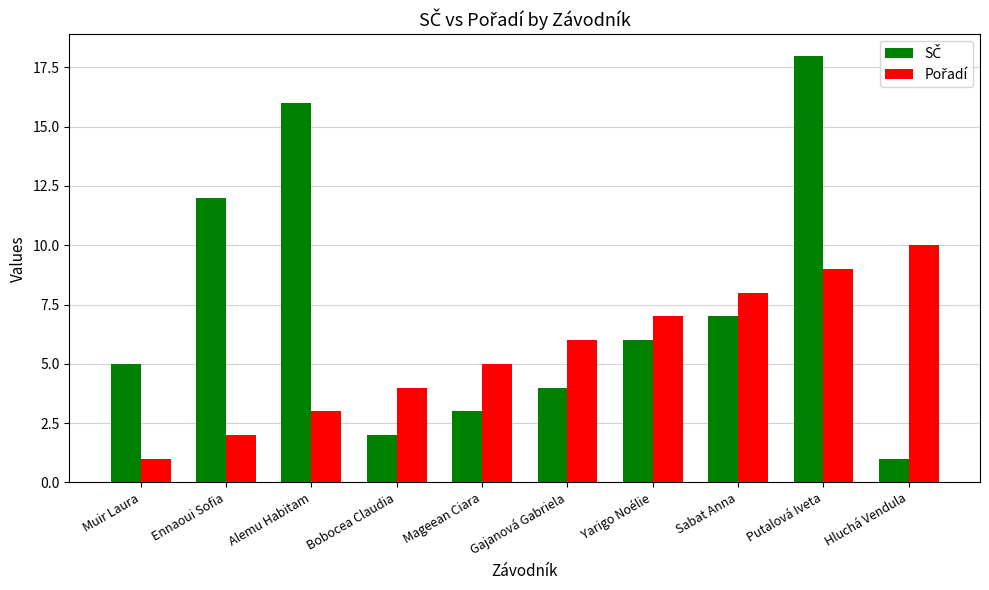

What is the maximum value shown in the chart?

18